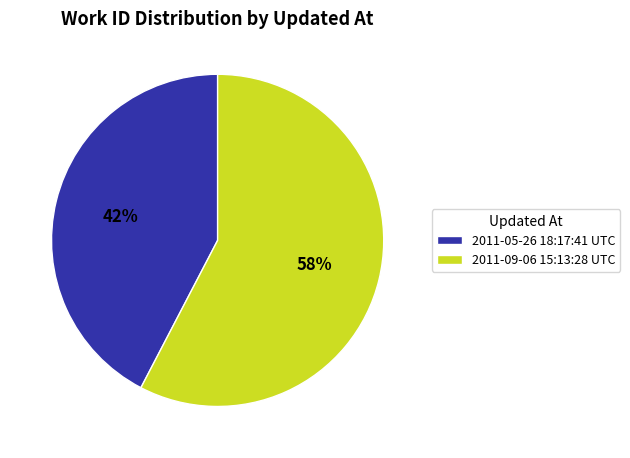

Does any single category account for the majority?

Yes